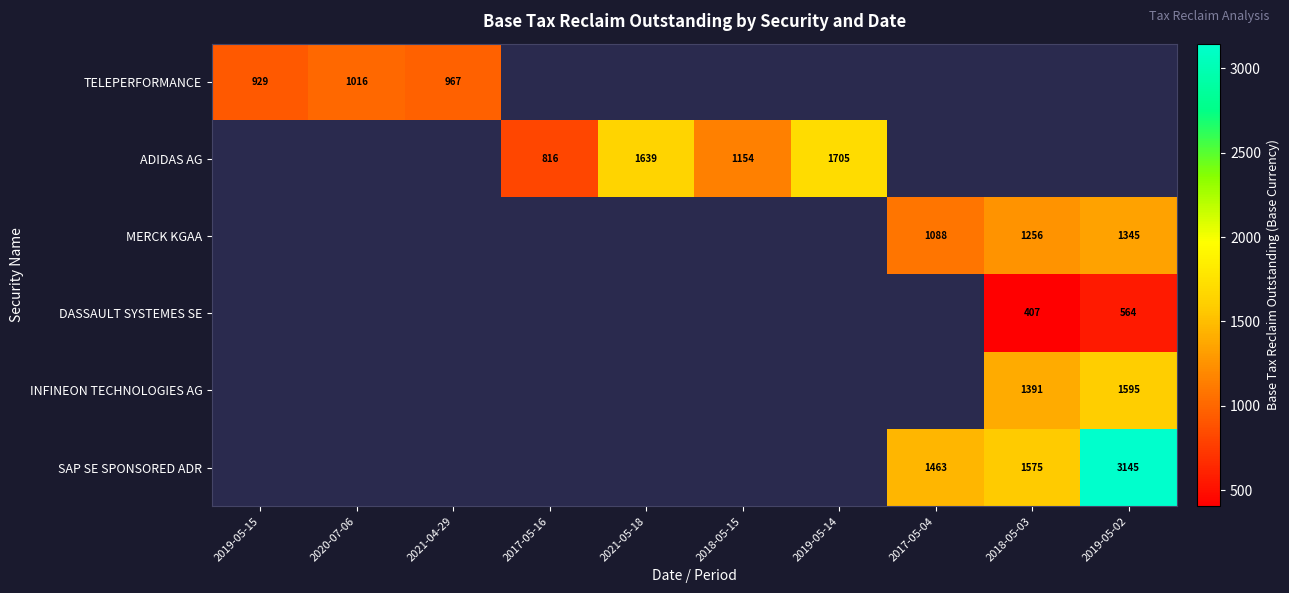

The value of ADIDAS AG at 2017-05-16 is 504.9. True or false?

False